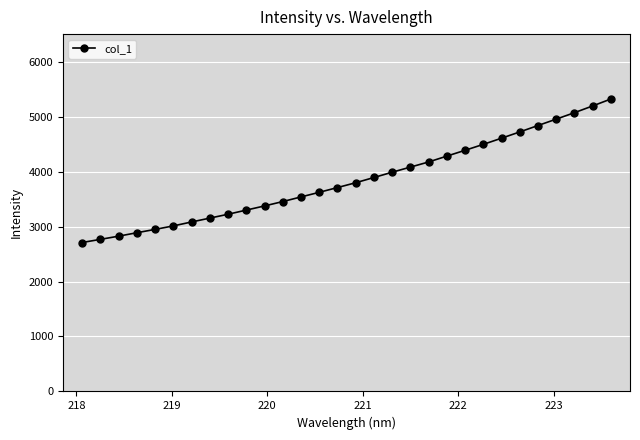

What is the value of the 23rd point from the left?

4494.8